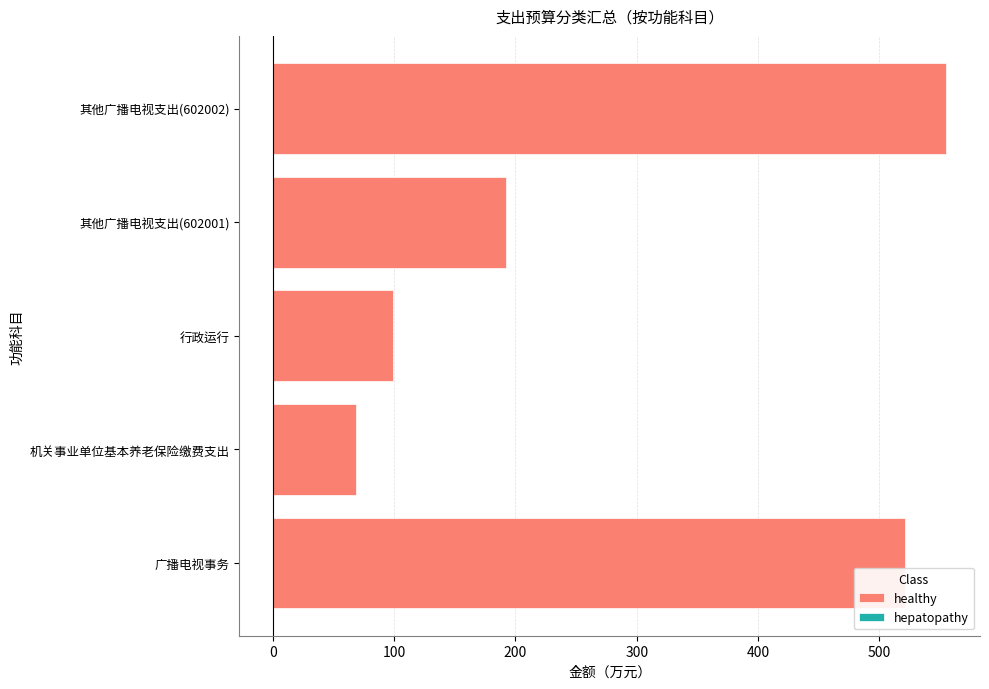

Rank the series by their maximum value, from highest to lowest.

healthy, hepatopathy